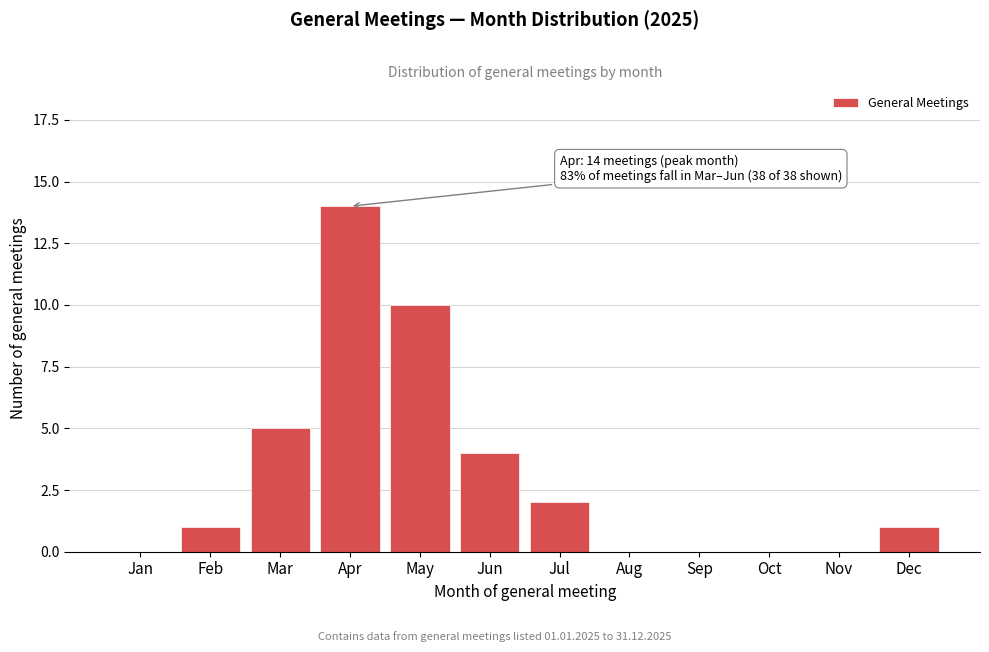

Reading right to left, extract all data points from this chart.

Dec=1	Nov=0	Oct=0	Sep=0	Aug=0	Jul=2	Jun=4	May=10	Apr=14	Mar=5	Feb=1	Jan=0